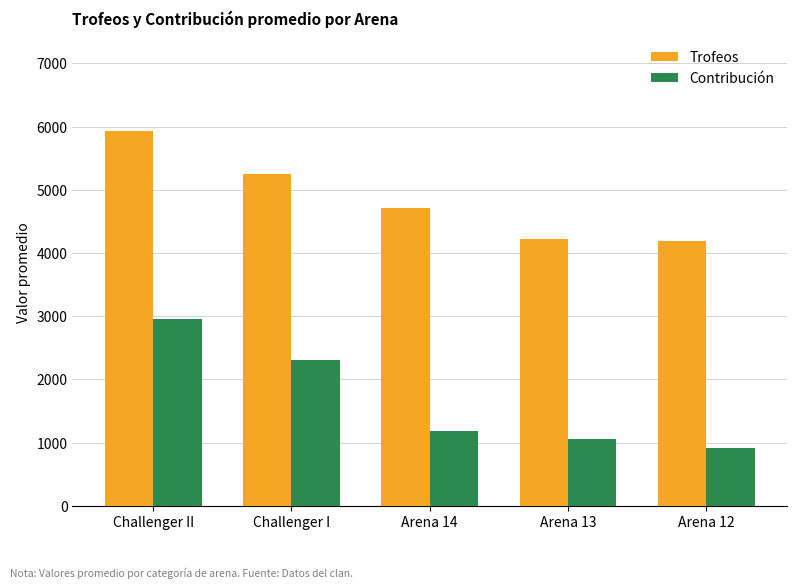

The Trofeos series shows 5251.3 at Challenger I. True or false?

True